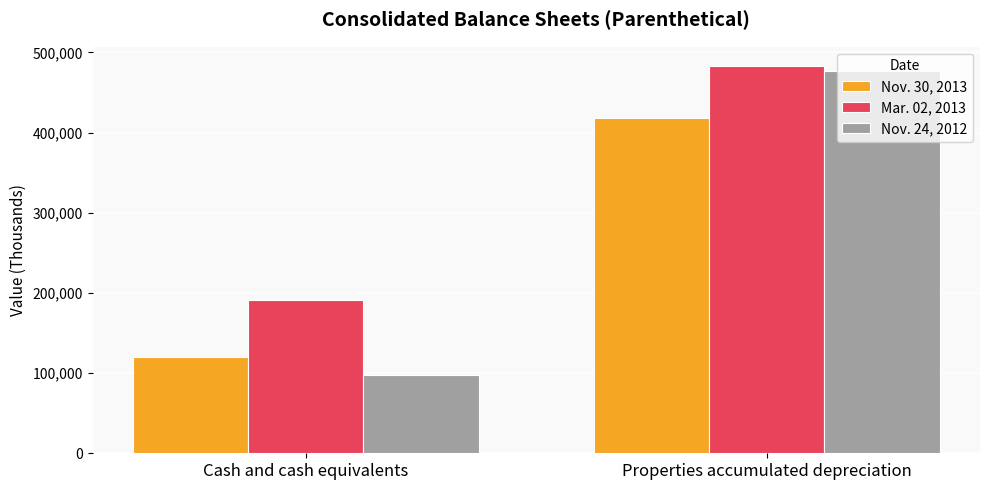

Which category has the lowest value across all series?

Cash and cash equivalents